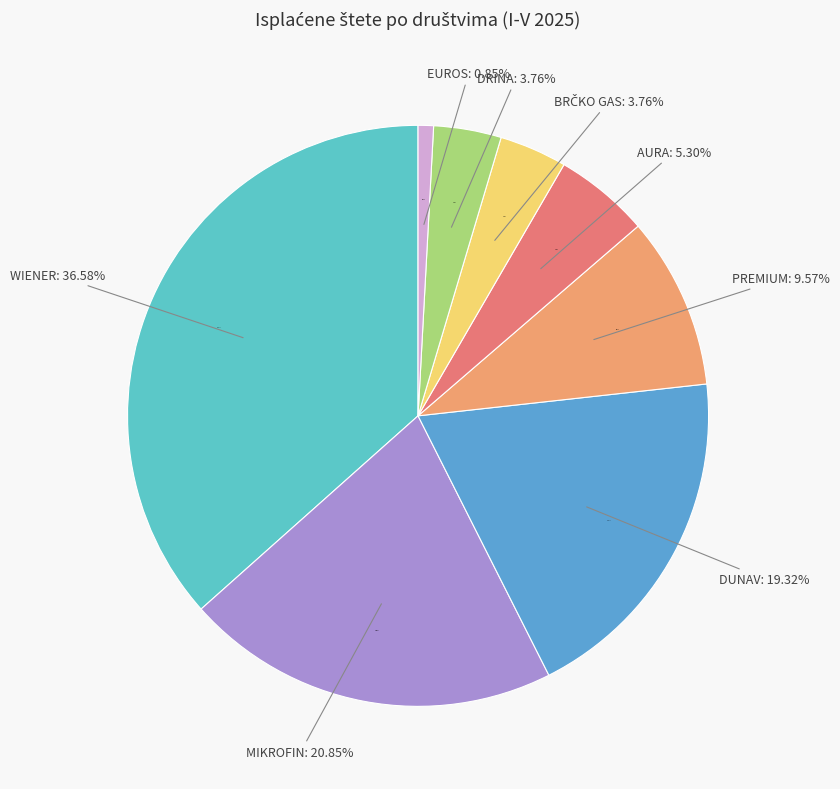

True or false: MIKROFIN accounts for 30% of the total.

False